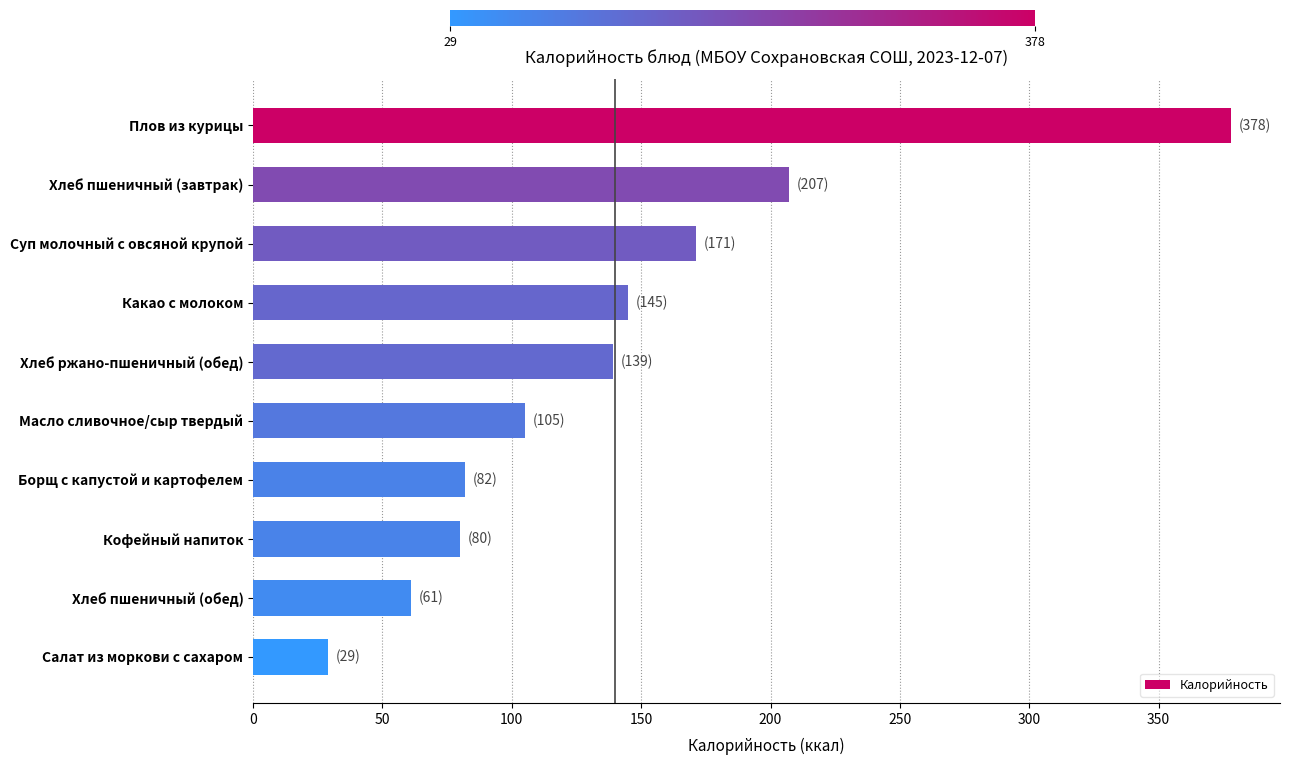

Reading top to bottom, extract all data points from this chart.

378	207	171	145	139	105	82	80	61	29